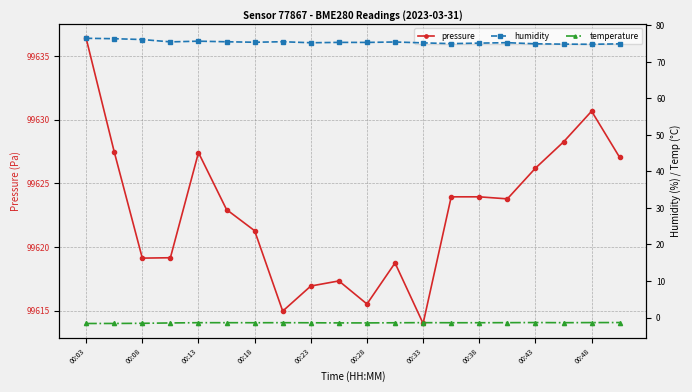

True or false: temperature has a value of -1.4 at 11.

True